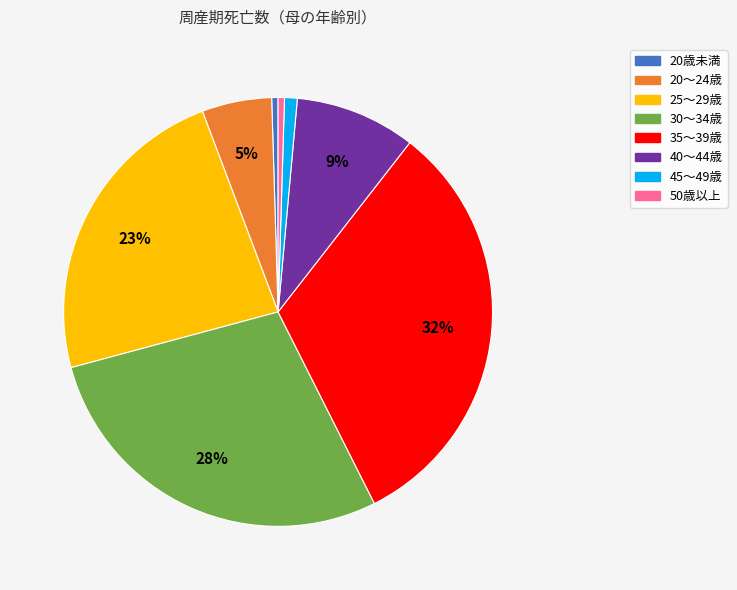

Does 20歳未満 account for over 50% of the chart?

No